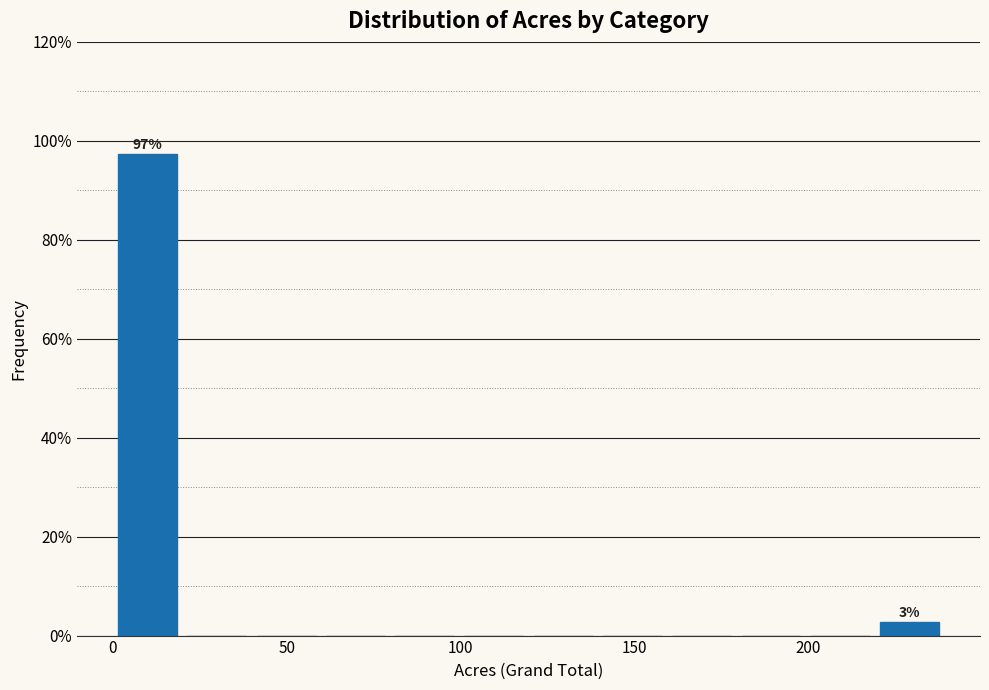

Around what value on the x-axis is the tallest bar? Give the approximate position of its centre, as read against the axis.

10